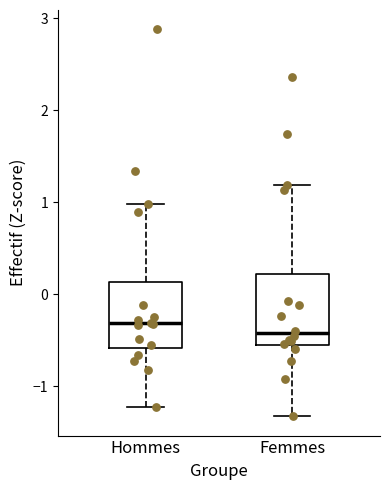

Reading left to right, read every box against the y-axis: the position of its median line, the range the box covers, and the ends of its whiskers. The values are not printed on the chart, so give them approximately, as read against the axis.

Hommes: median -0.3, box -0.6 to 0.1, whiskers -1.2 to 1.0
Femmes: median -0.4, box -0.6 to 0.2, whiskers -1.3 to 1.2